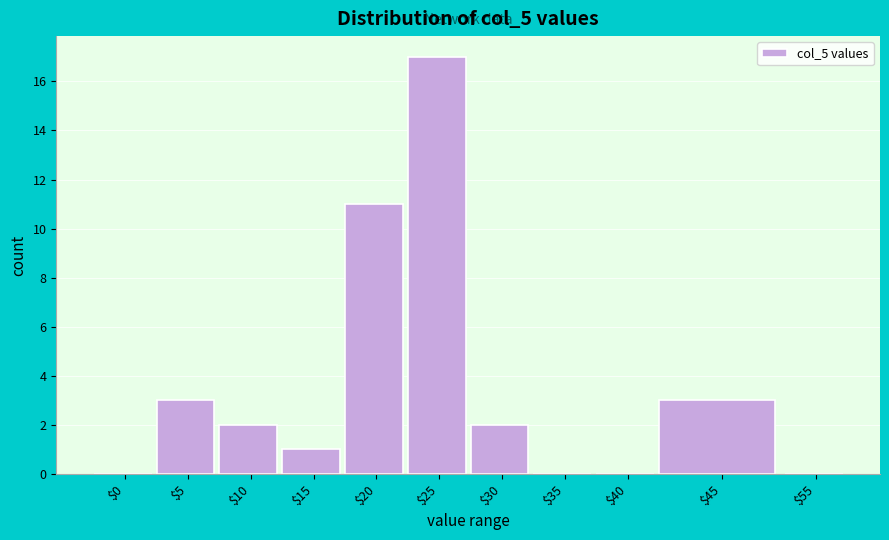

Which category has the highest value across all series?

$25